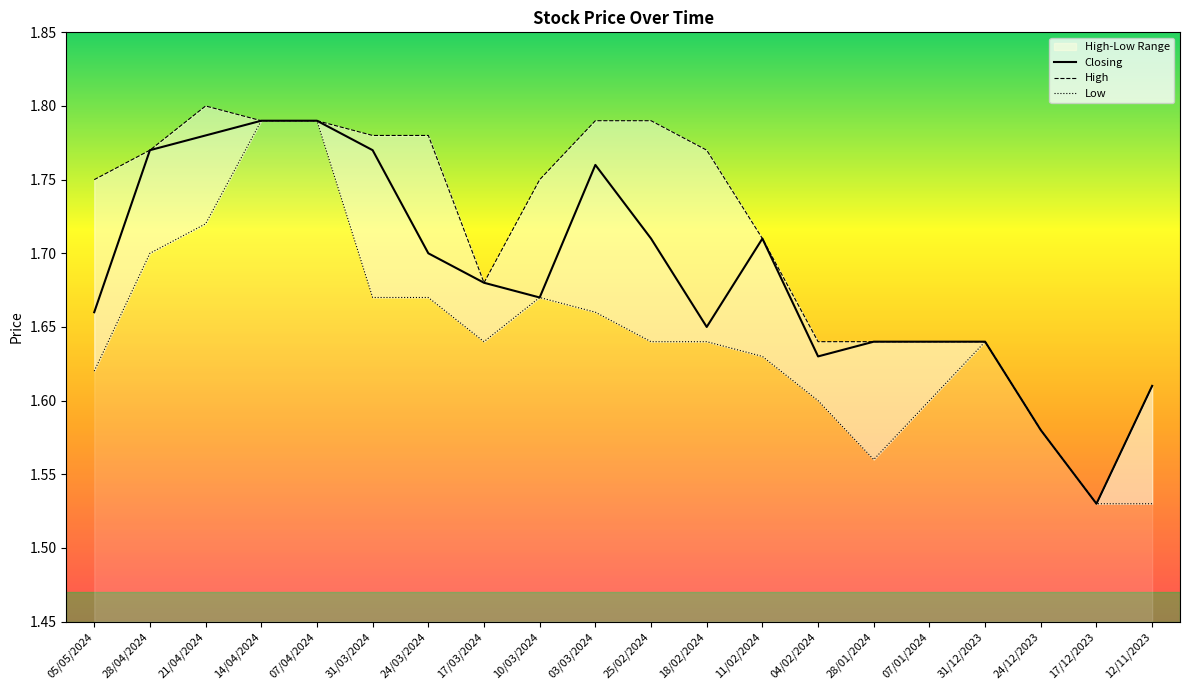

List the series in order of their peak value, lowest first.

Closing, Low, High